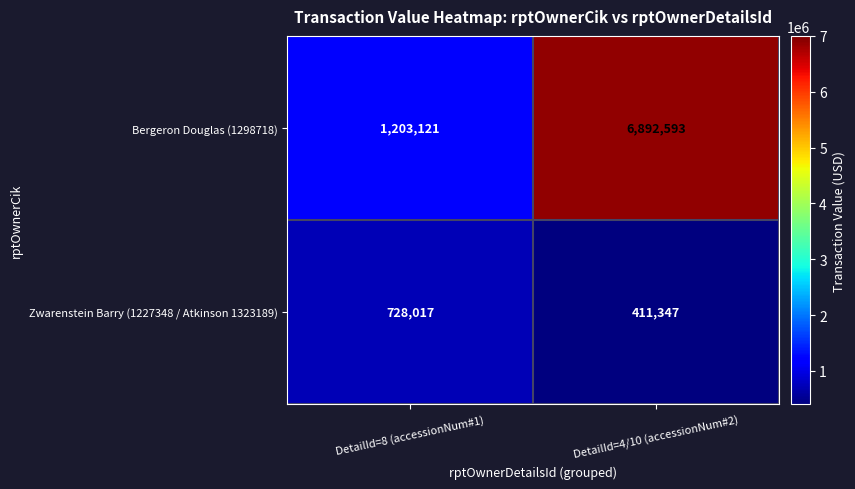

What is the total value across all series at DetailId=8 (accessionNum#1)?

1931138